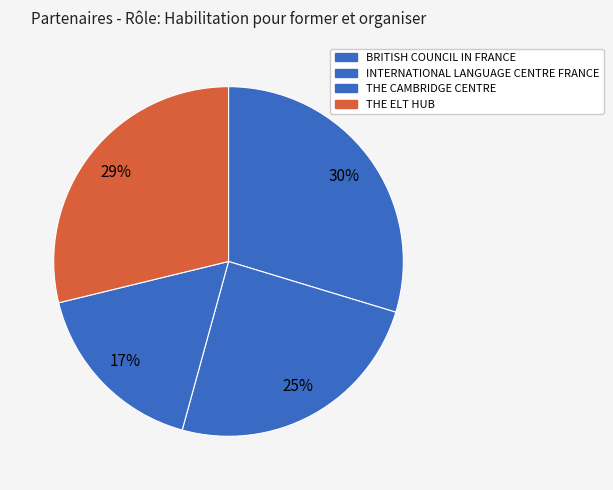

Combined, do THE CAMBRIDGE CENTRE and THE ELT HUB account for over 50%?

No